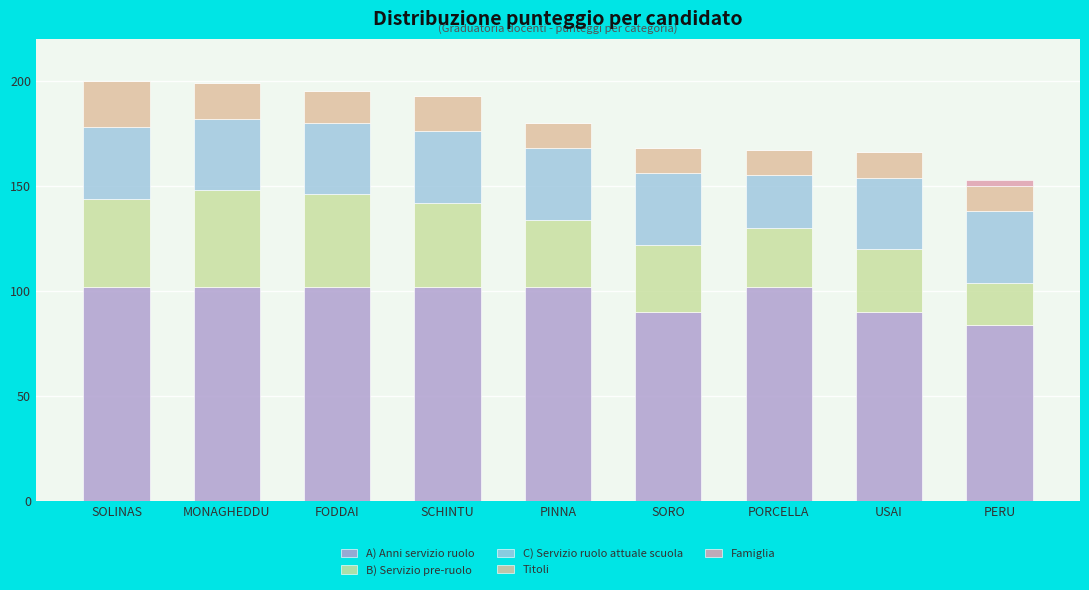

Does the chart contain stacked bars?

Yes